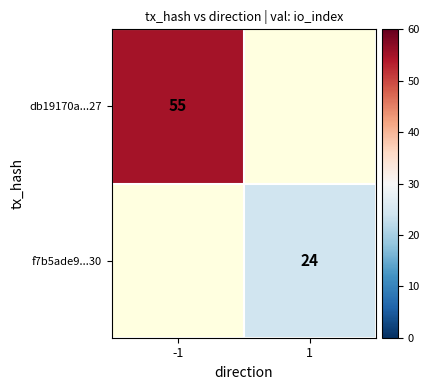

The value of db19170a...27 at -1 is 82. True or false?

False